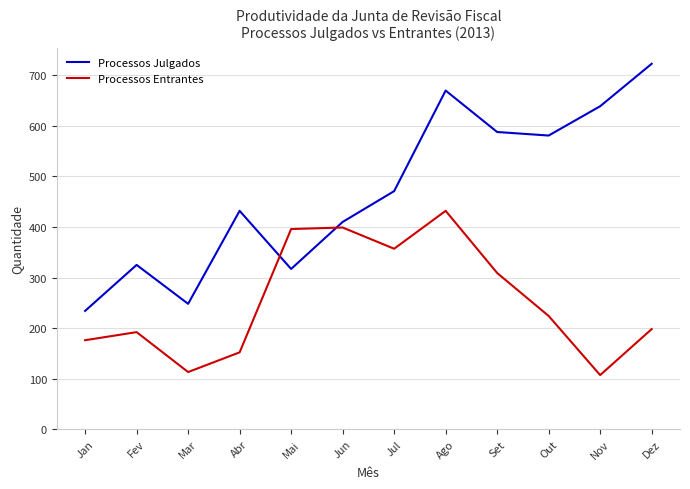

What is the difference between the highest and lowest values at Jan?

58